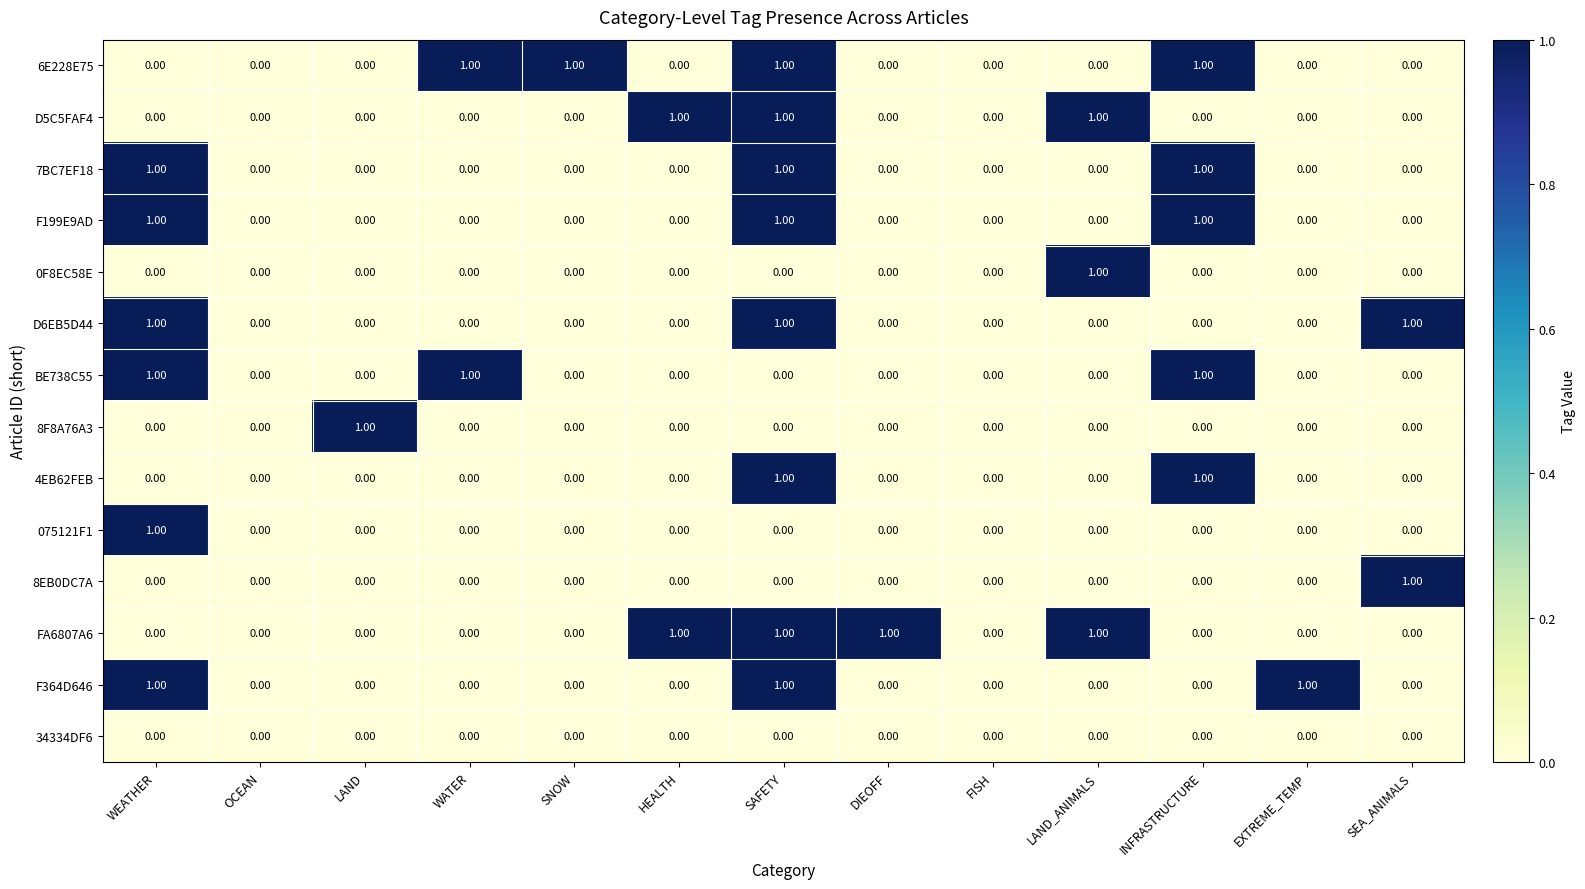

What is the total value across all series at INFRASTRUCTURE?

5